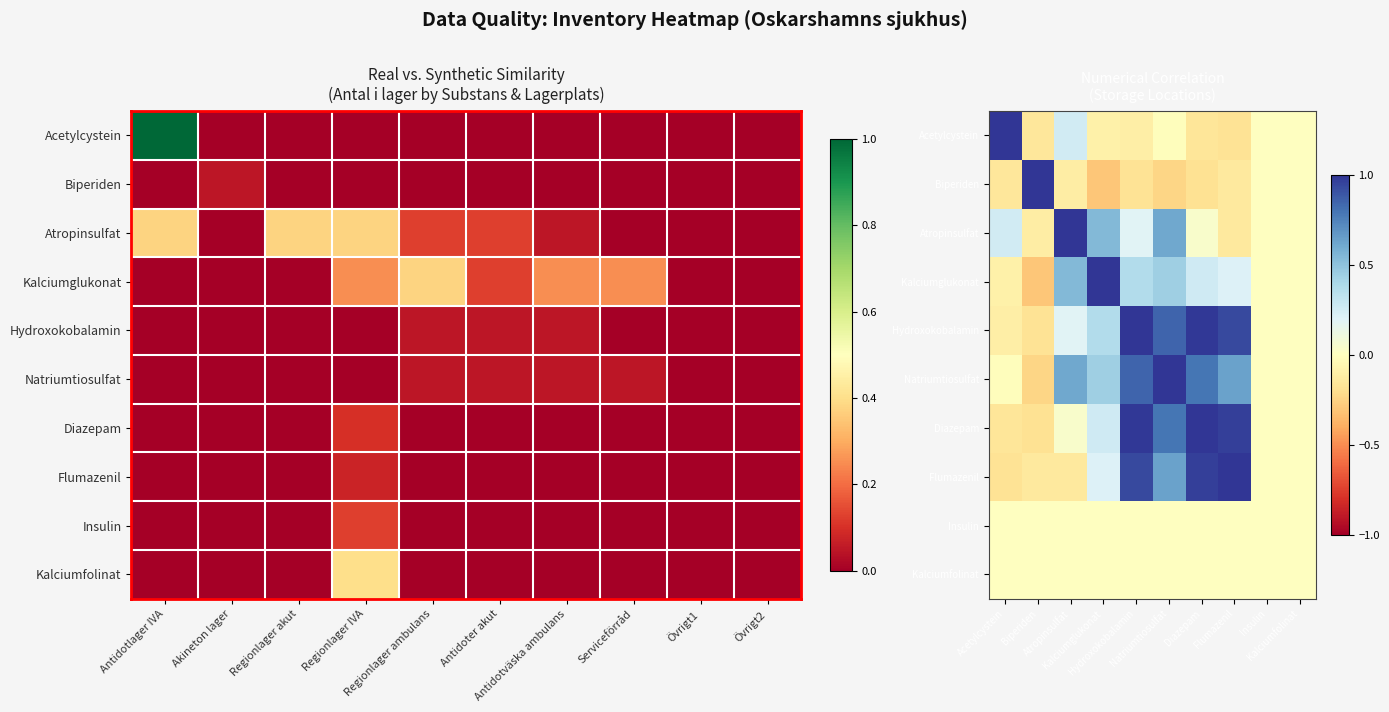

At Diazepam, list the series in order from smallest to largest.

Biperiden, Acetylcystein, Insulin, Kalciumfolinat, Atropinsulfat, Kalciumglukonat, Natriumtiosulfat, Flumazenil, Hydroxokobalamin, Diazepam